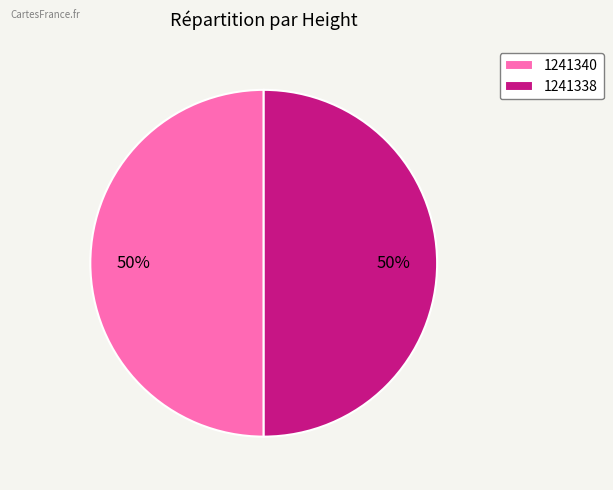

What percentage is the 1241340 slice, to the nearest percent?

50%